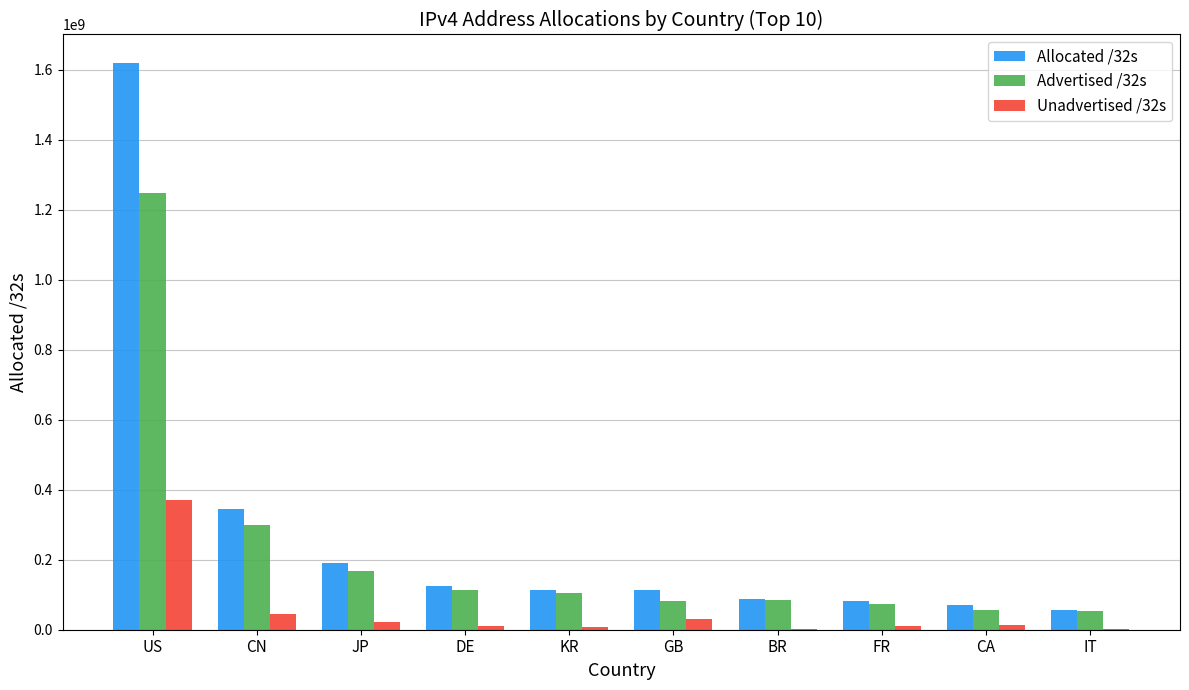

What are all the series names shown in the legend?

Allocated /32s, Advertised /32s, Unadvertised /32s